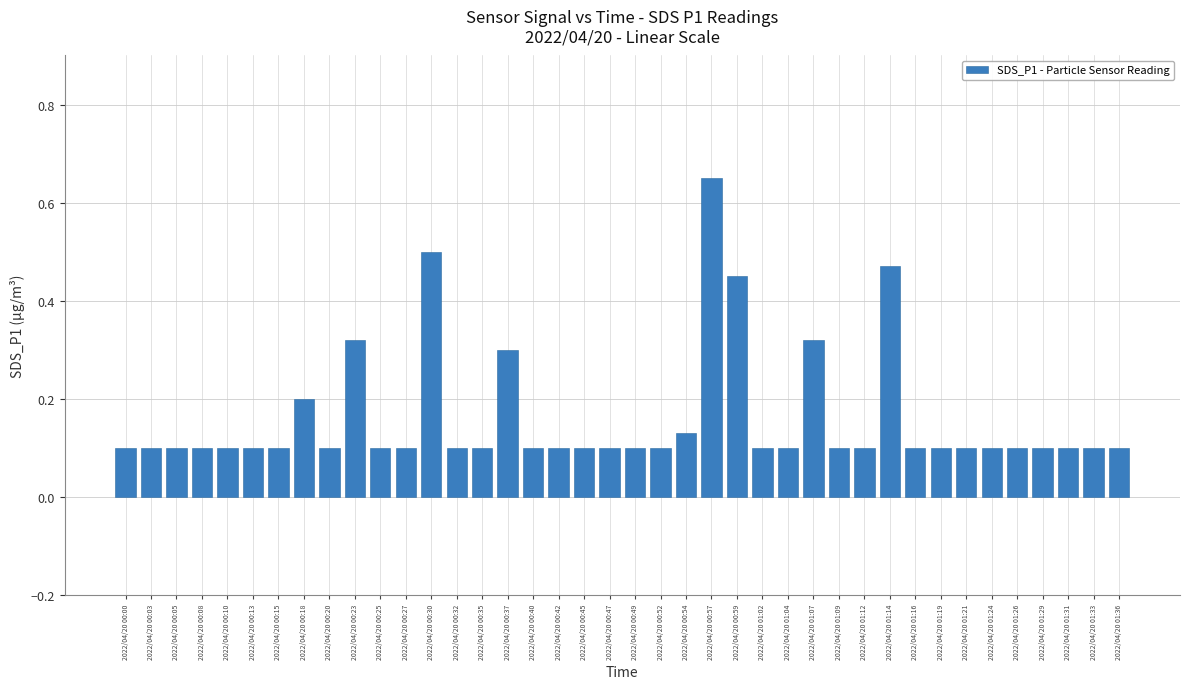

How many values are between 0 and 1?

40